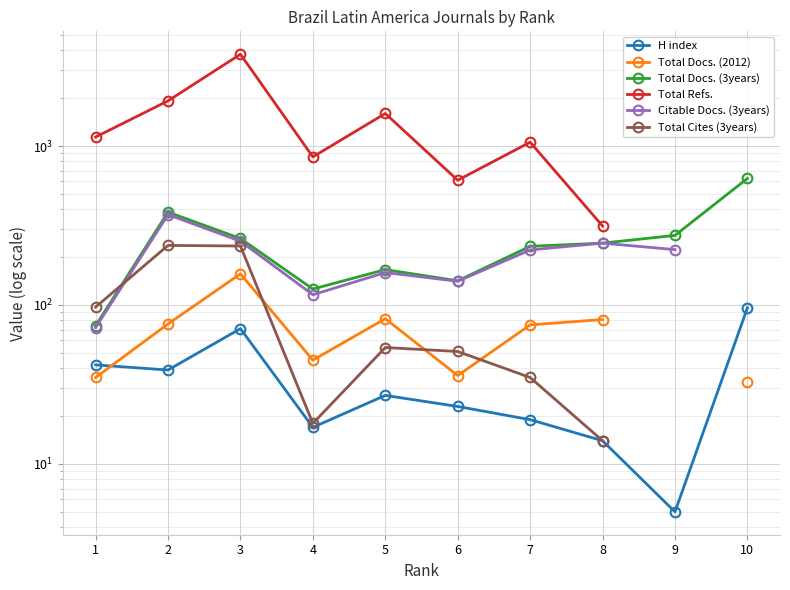

What is the difference between the Total Docs. (3years) values at 3 and 9?

12.0